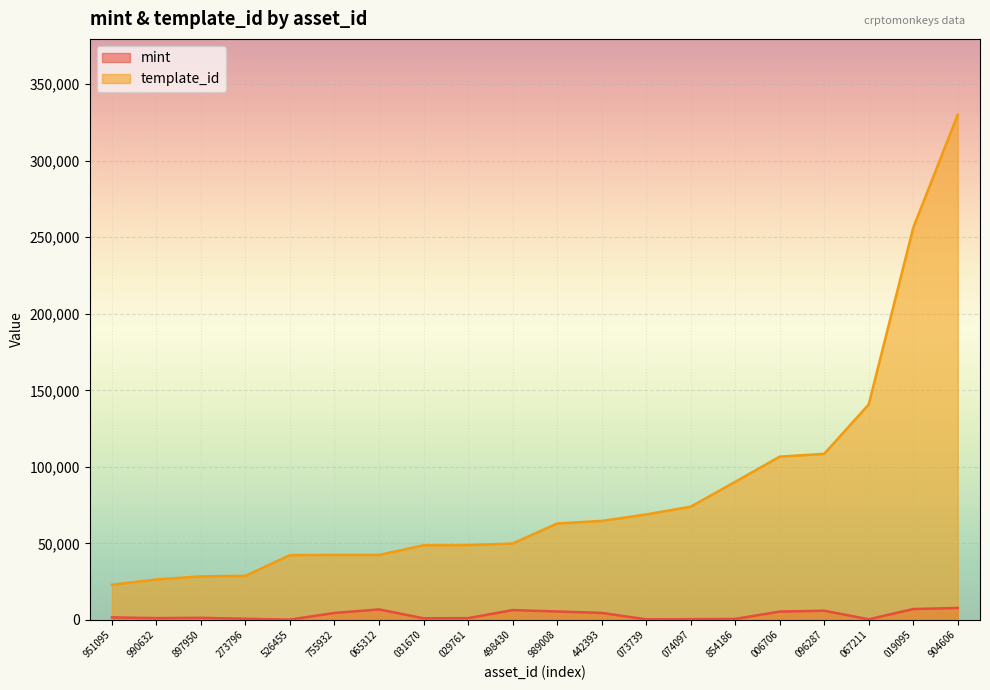

How many lines are shown in the chart?

2